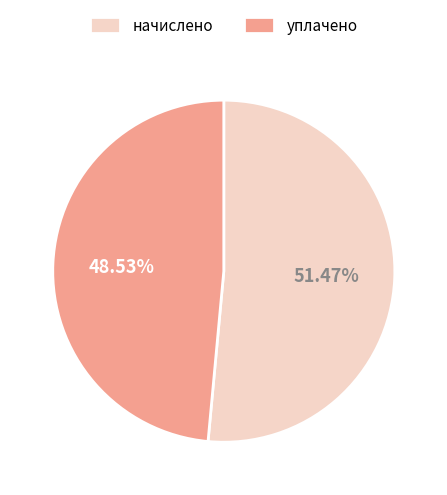

What is the smallest slice in the pie chart?

уплачено